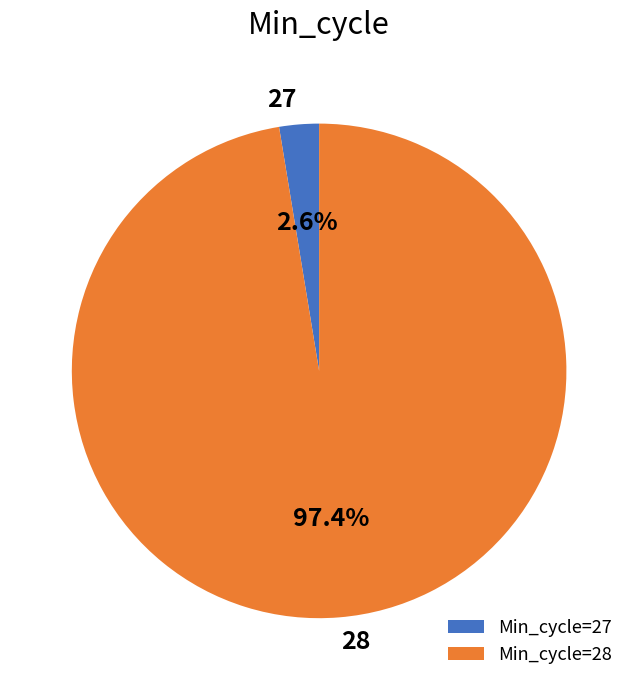

What is the total percentage of 27 and 28?

100.0%